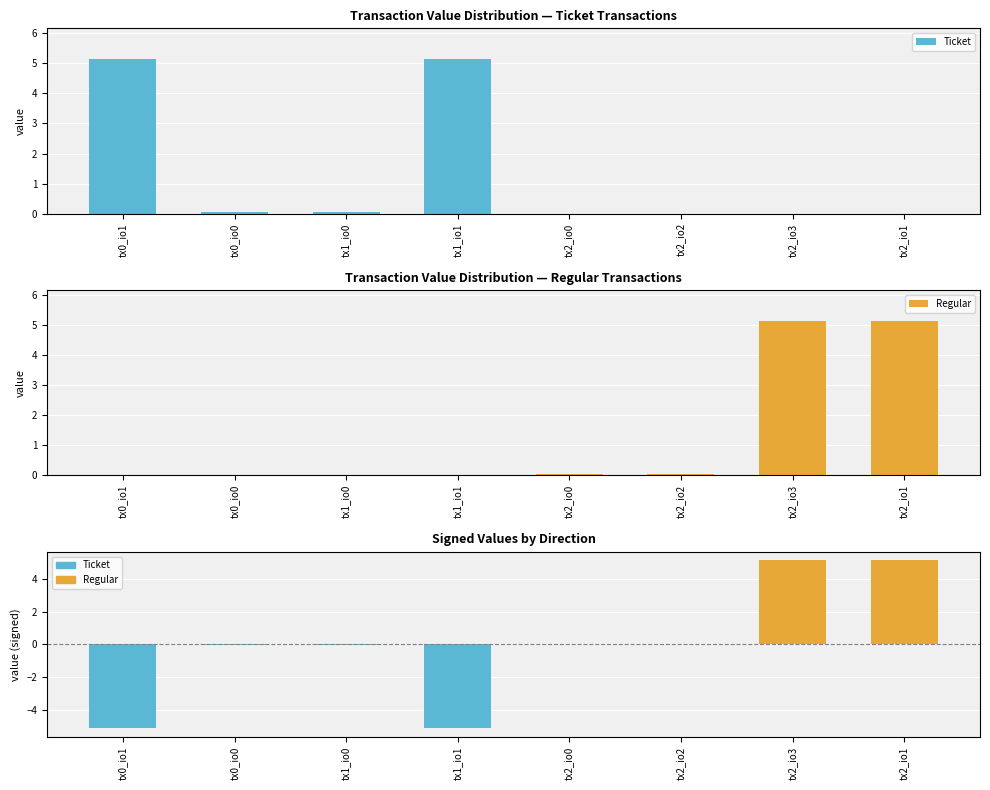

Is it true that Ticket equals 5.1 at tx1_io1?

True